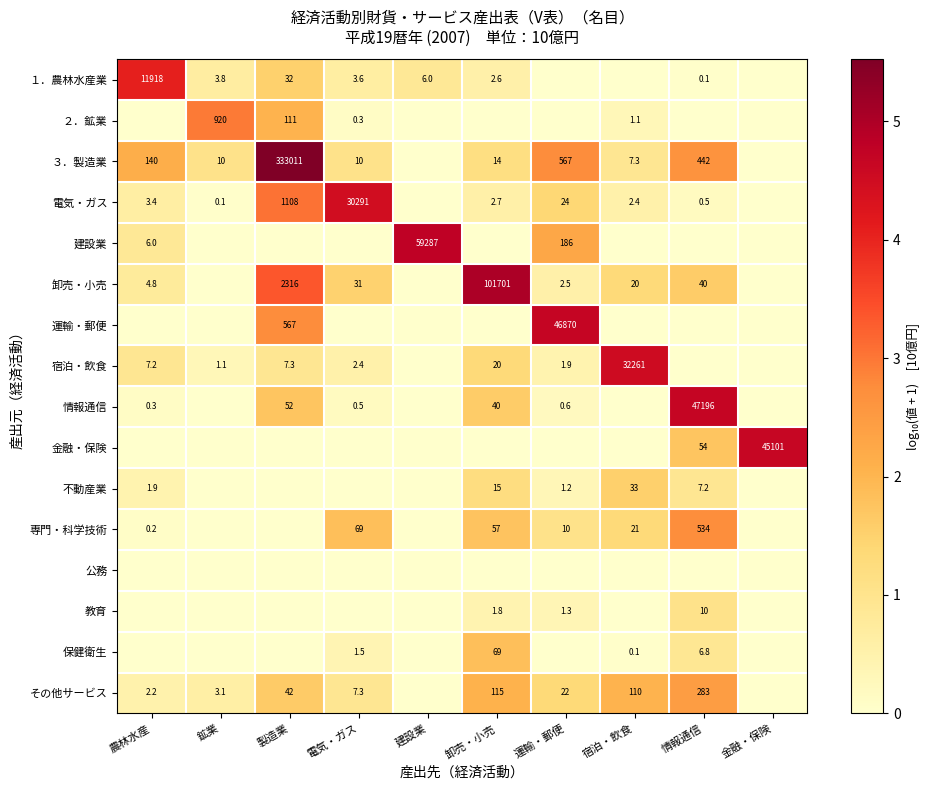

How many data points does each series have?

10